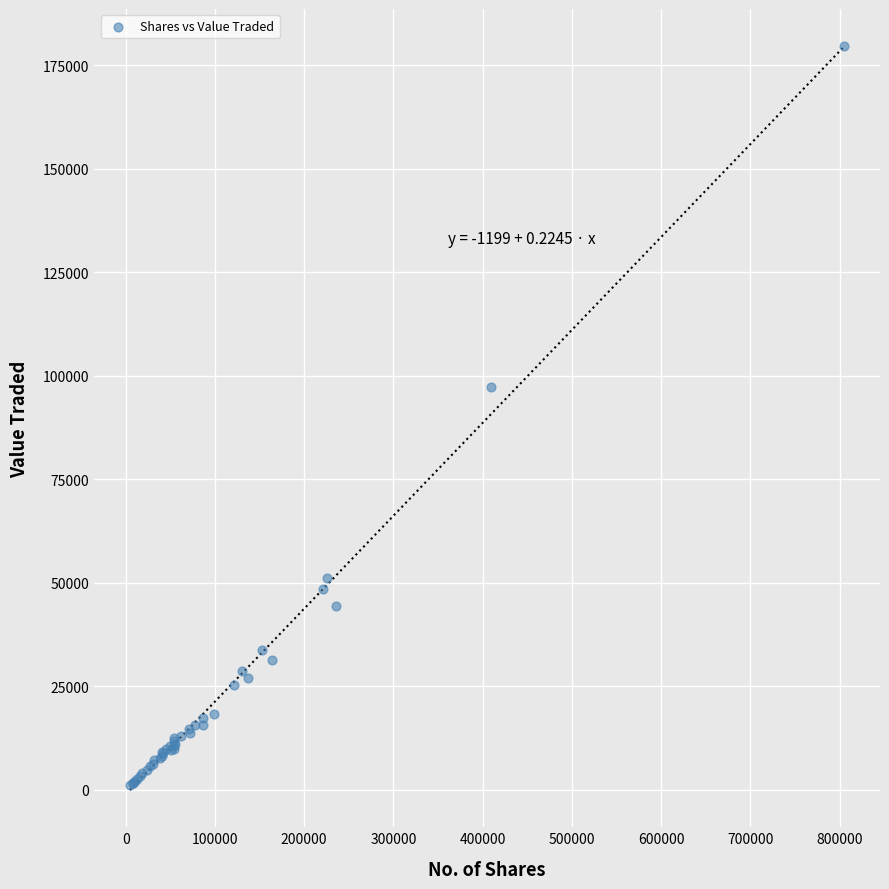

What Y value in the scatter plot is closest to 90348?

97331